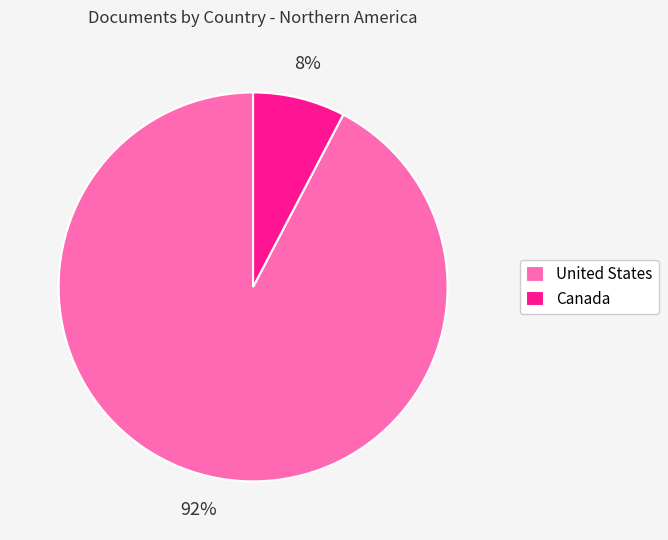

Is it true that Canada is 8% of the pie?

True